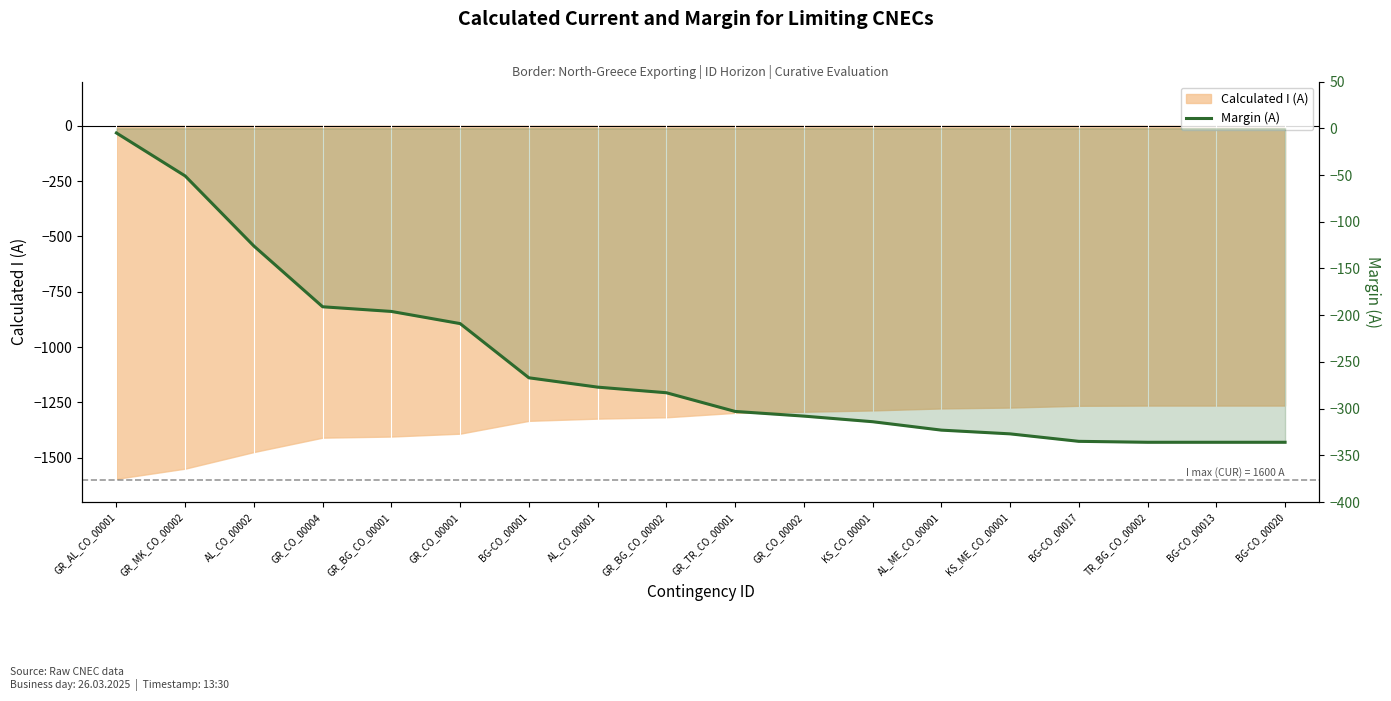

Between AL_CO_00001 and GR_BG_CO_00002, which is larger?

AL_CO_00001